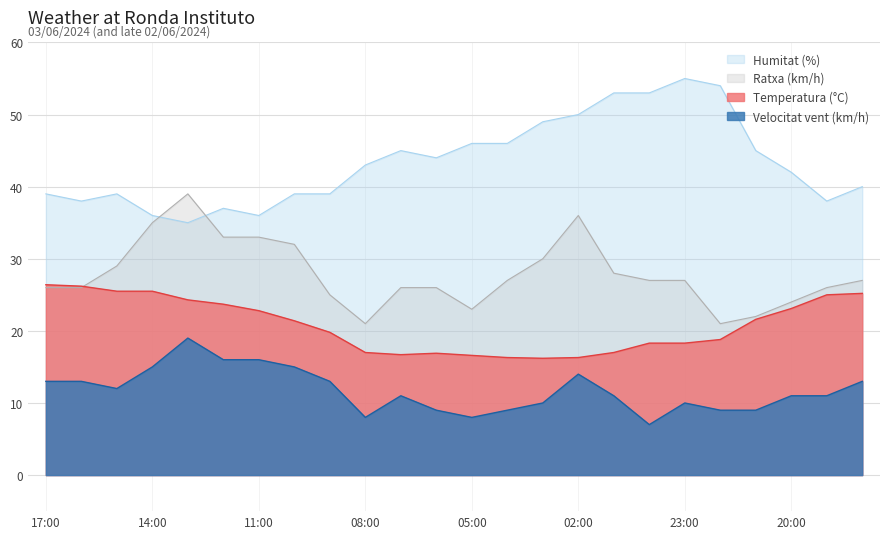

At 15:00, list the series in order from largest to smallest.

Humitat (%), Ratxa (km/h), Temperatura (°C), Velocitat del vent (km/h)